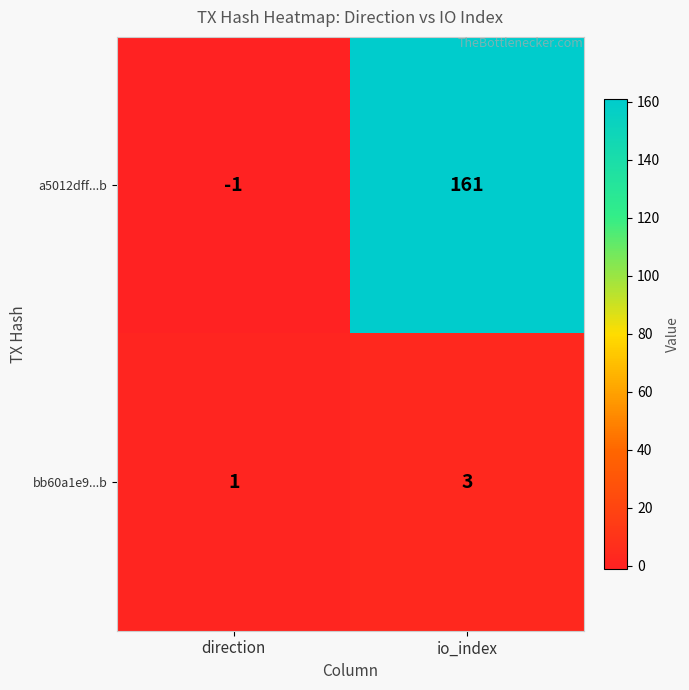

True or false: bb60a1e9...b has a value of 3 at io_index.

True